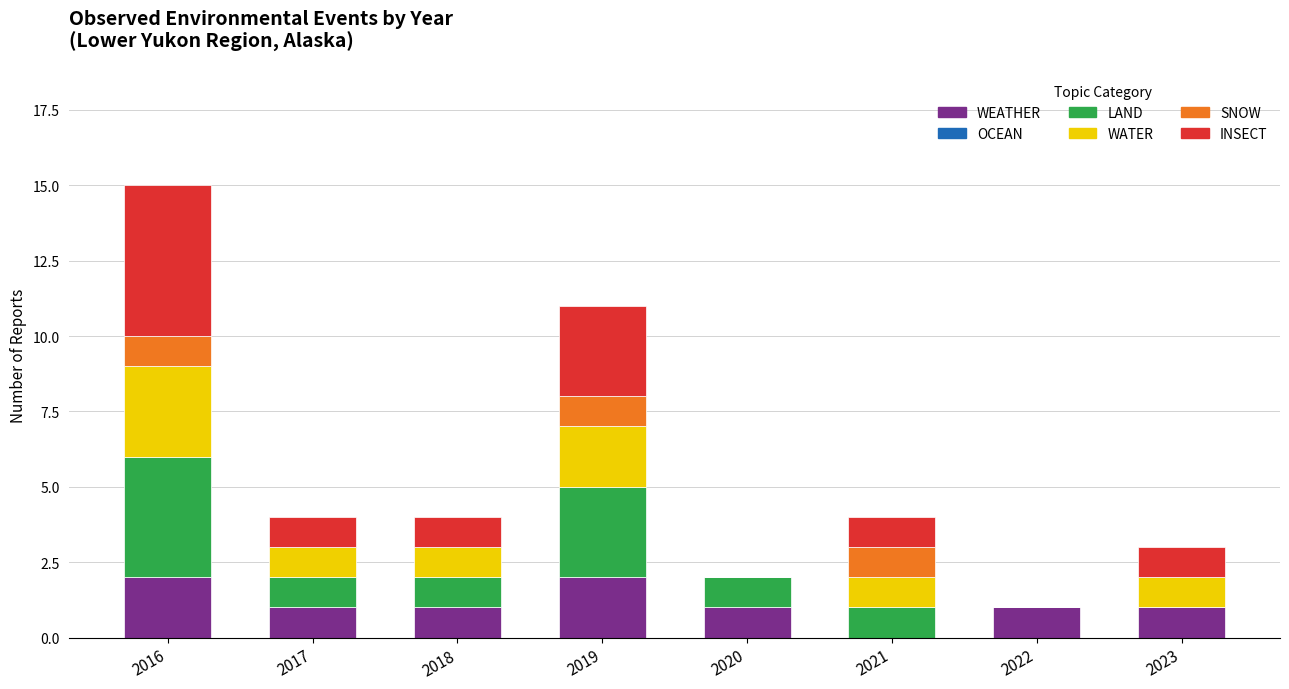

The WEATHER series shows 2 at 2016. True or false?

True